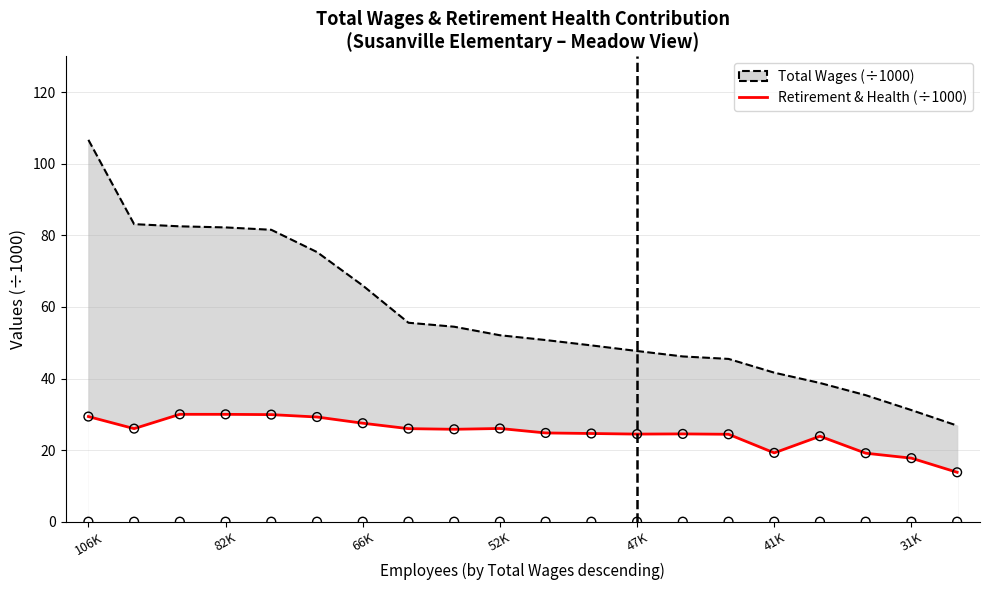

Which has a higher value, 41K or 9?

41K